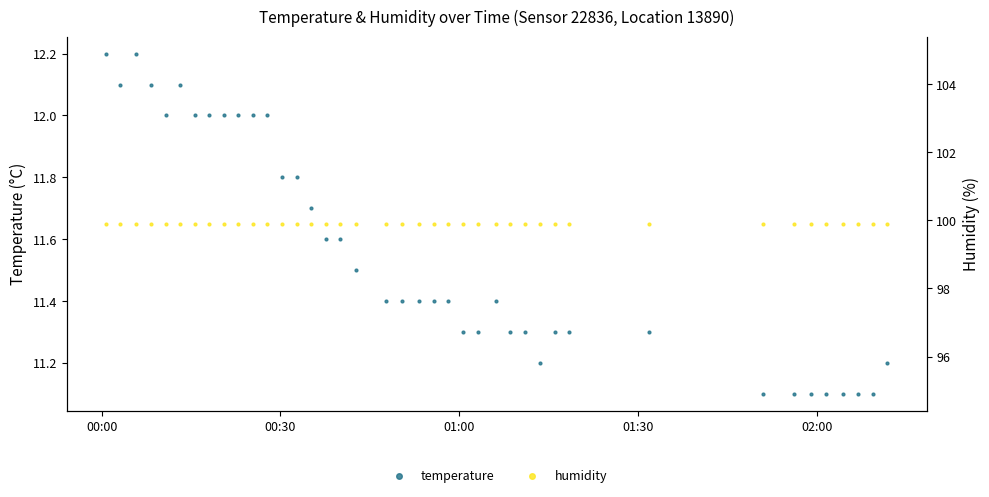

What is the total value across all series at 00:30?

112.0